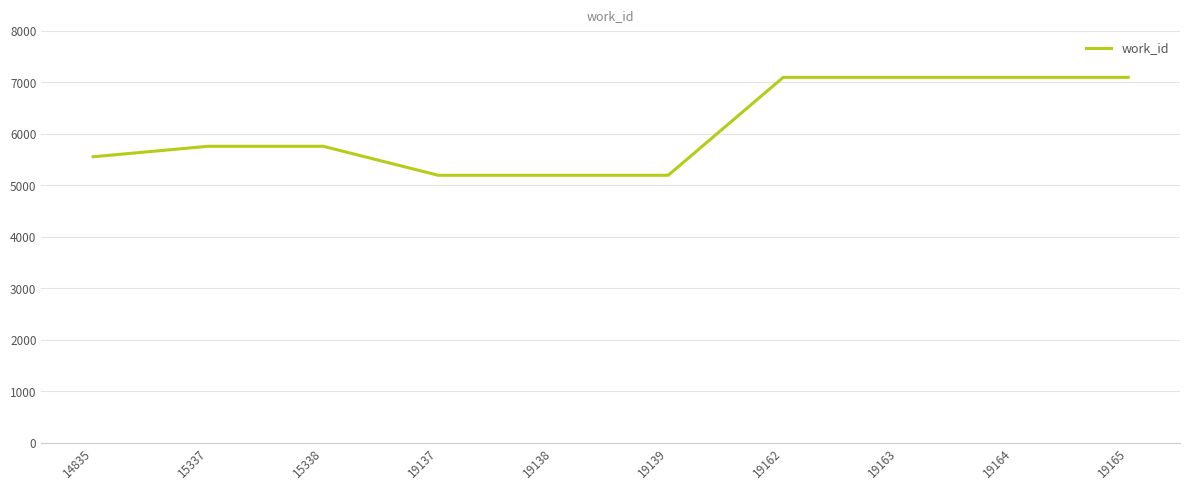

True or false: the data shows 8298 at 15338.

False